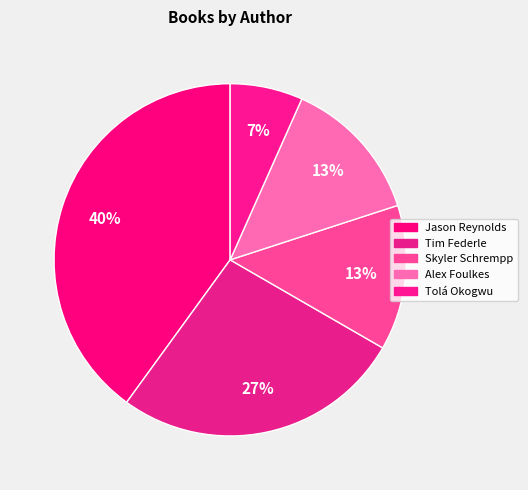

Count the number of slices in the pie.

5